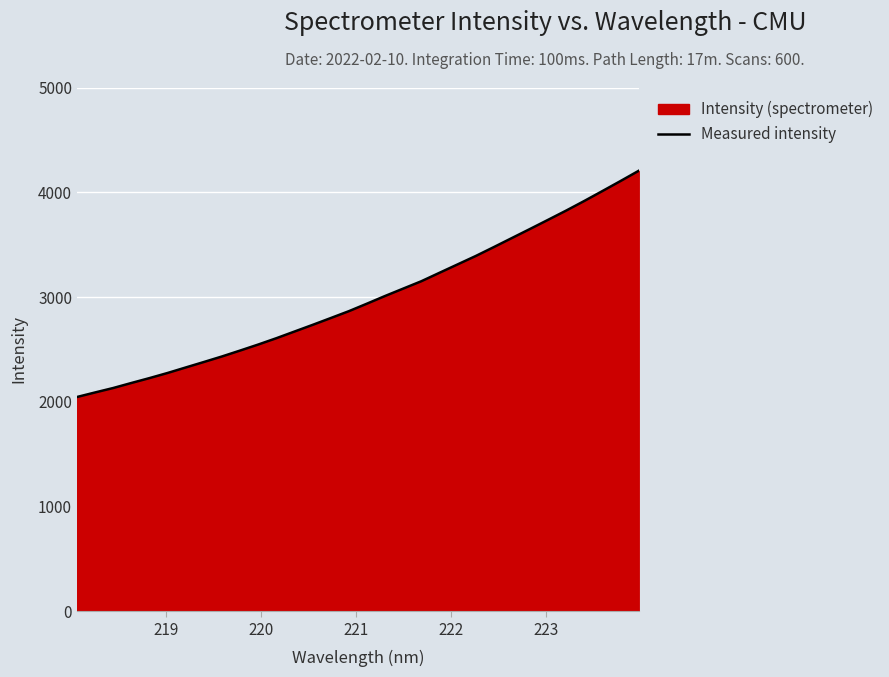

What is the maximum value shown in the chart?

4204.9